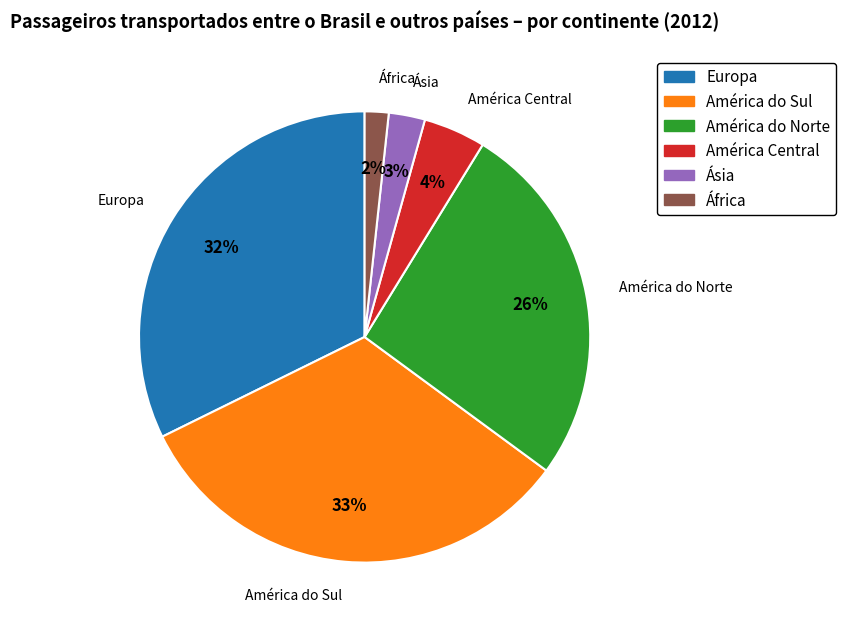

Combined, do América Central and Europa account for over 50%?

No